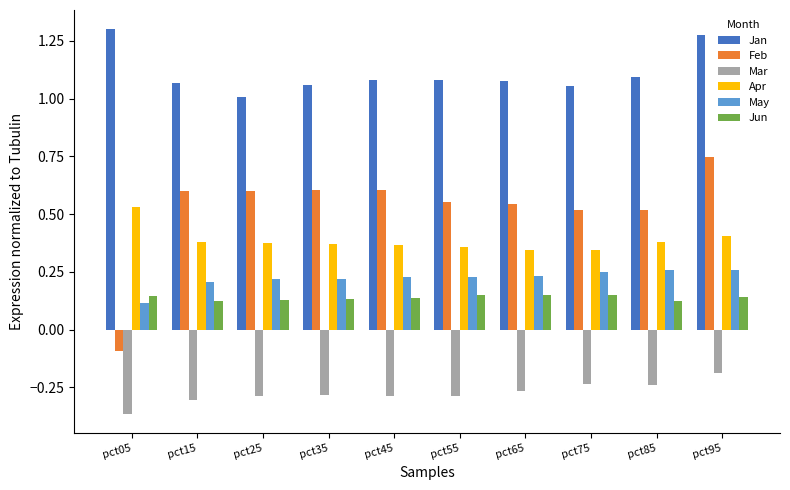

How many data points does each series have?

10